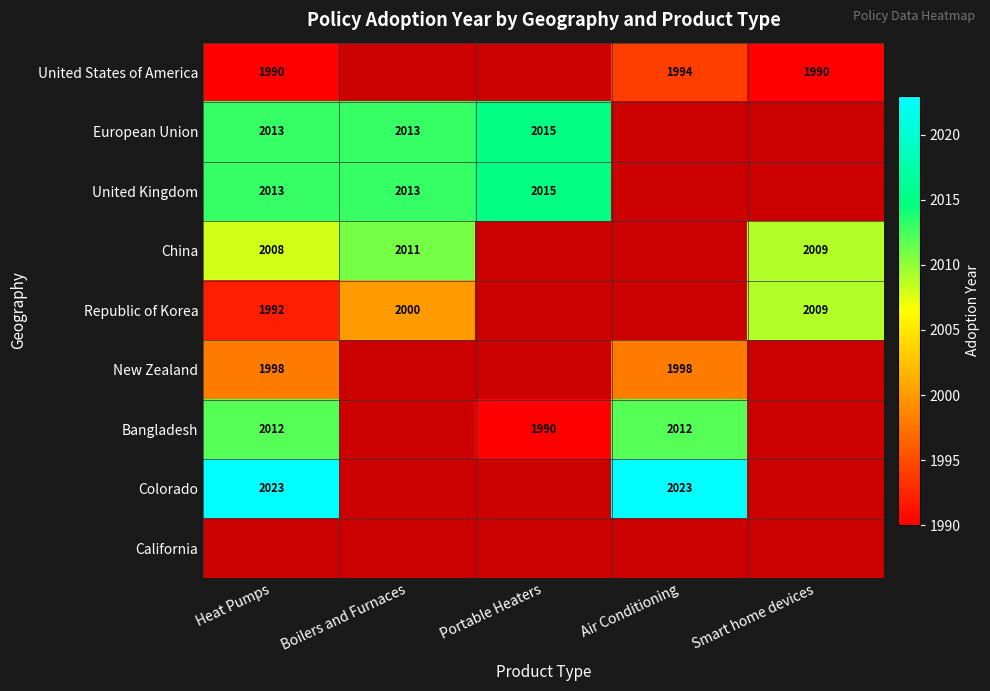

Is it true that New Zealand equals 1998 at Air Conditioning?

True